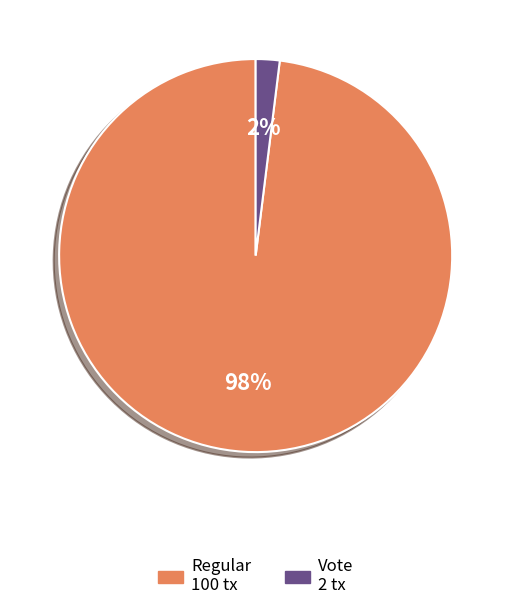

Is it true that Vote is 12% of the pie?

False